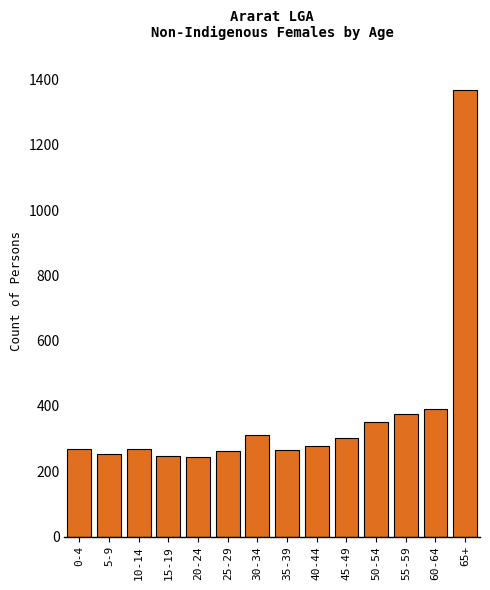

Is it true that the value at 25-29 is 344?

False